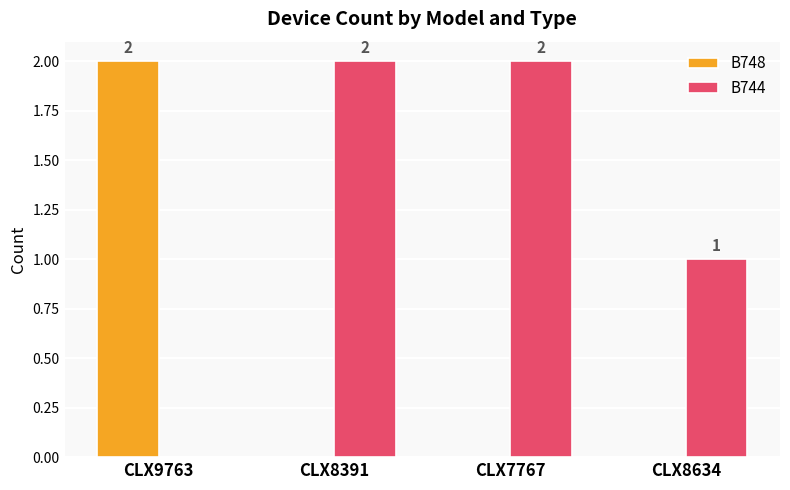

At which label does B748 reach its peak?

CLX9763